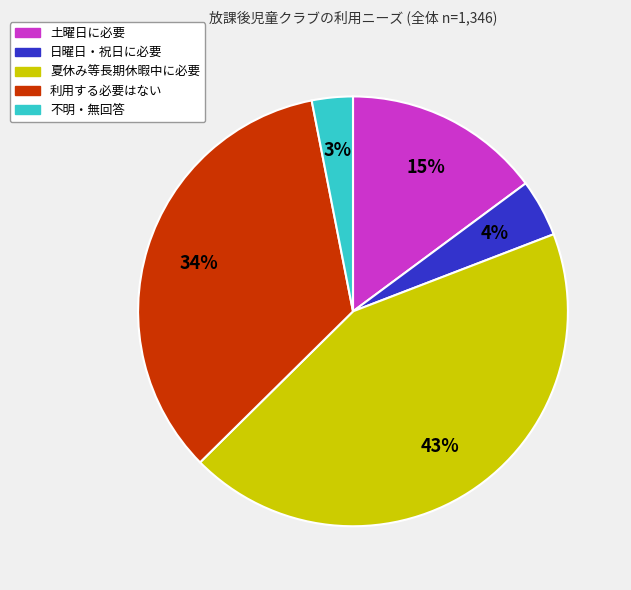

Rank the categories by value from lowest to highest.

不明・無回答, 日曜日・祝日に必要, 土曜日に必要, 利用する必要はない, 夏休み等長期休暇中に必要